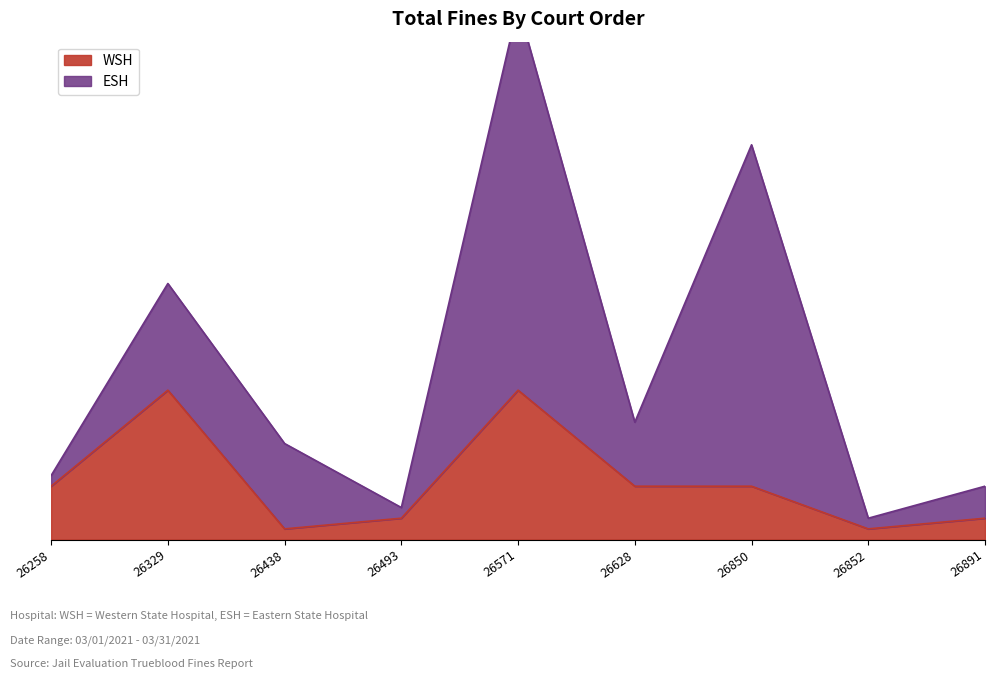

Between 26852 and 26628, which is larger?

26628